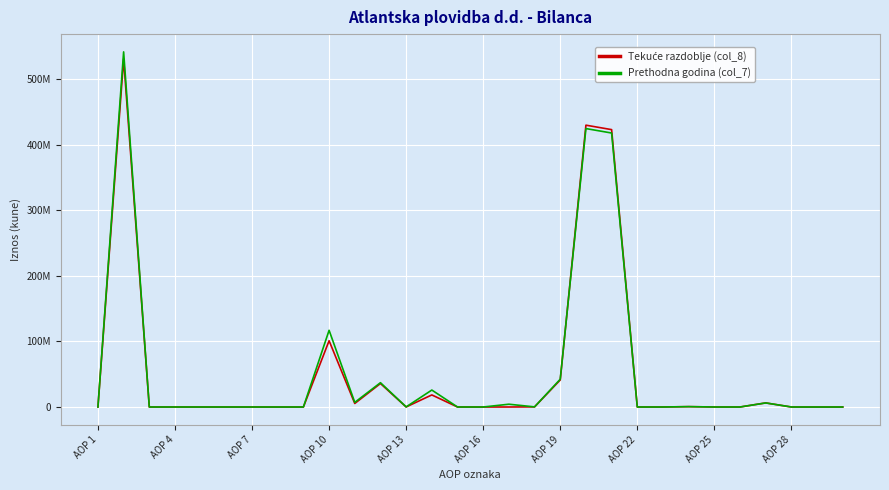

Which series has the largest range (max minus min)?

Prethodna godina (col_7)